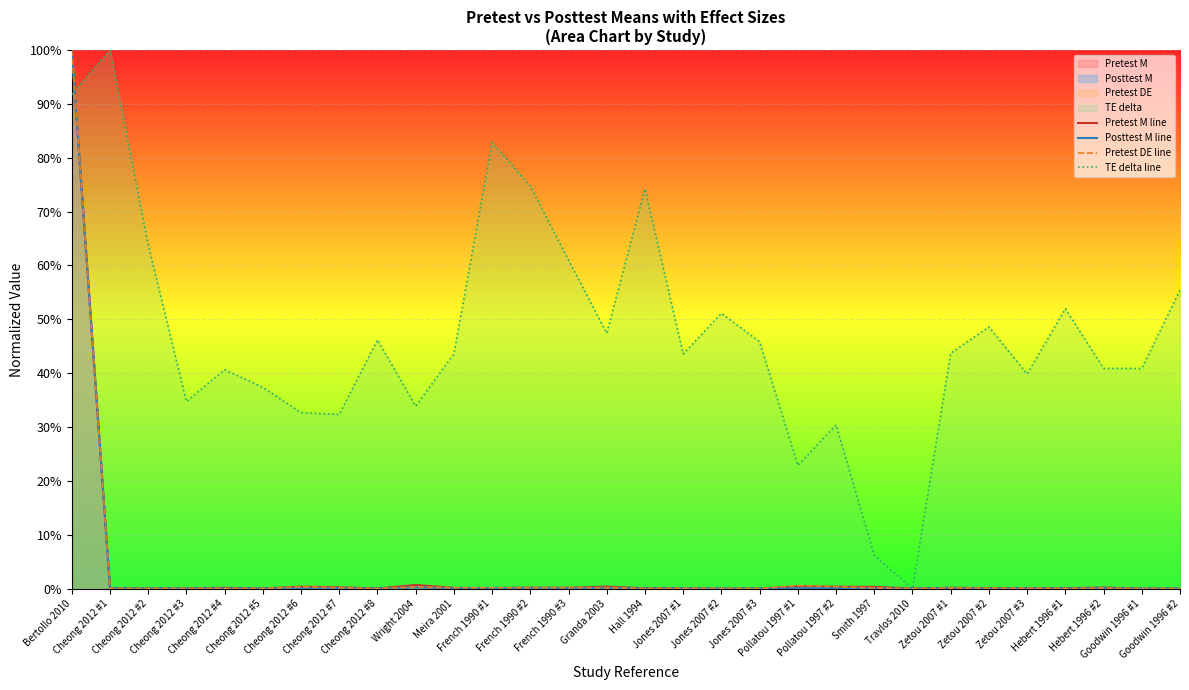

Between Cheong 2012 #2 and Jones 2007 #2, which series saw the biggest shift?

TE delta line